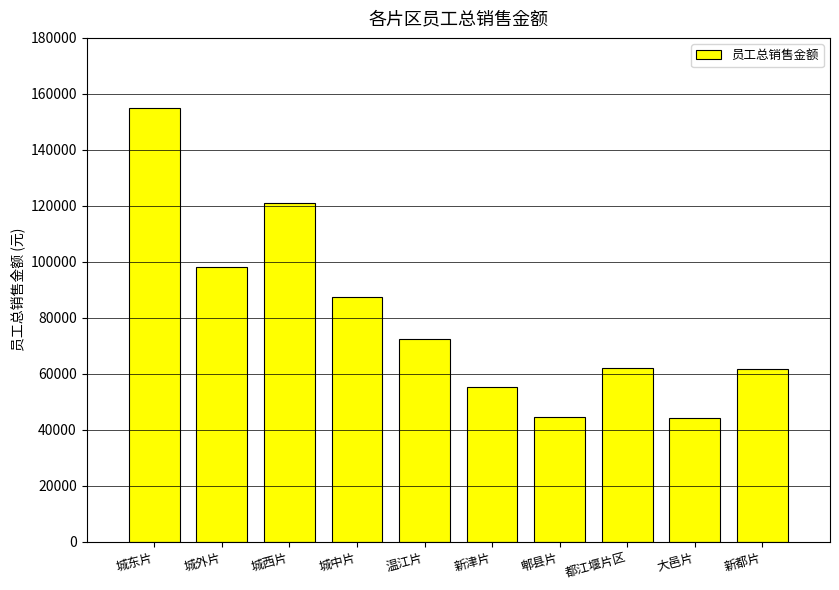

What is the label of the 2nd bar from the left?

城外片